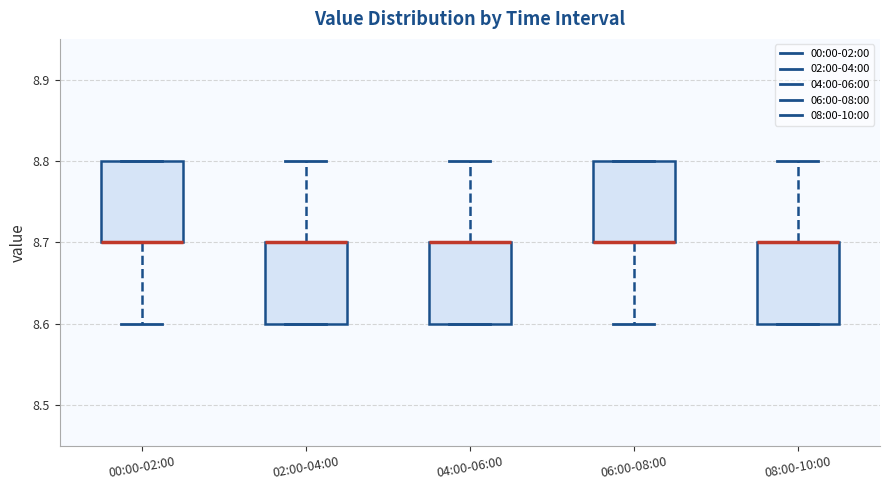

Reading left to right, read every box against the y-axis: the position of its median line, the range the box covers, and the ends of its whiskers. The values are not printed on the chart, so give them approximately, as read against the axis.

00:00-02:00: median 8.7 (drawn on the box's lower edge), box 8.7 to 8.8, whiskers 8.6 to 8.8
02:00-04:00: median 8.7 (drawn on the box's upper edge), box 8.6 to 8.7, whiskers 8.6 to 8.8
04:00-06:00: median 8.7 (drawn on the box's upper edge), box 8.6 to 8.7, whiskers 8.6 to 8.8
06:00-08:00: median 8.7 (drawn on the box's lower edge), box 8.7 to 8.8, whiskers 8.6 to 8.8
08:00-10:00: median 8.7 (drawn on the box's upper edge), box 8.6 to 8.7, whiskers 8.6 to 8.8